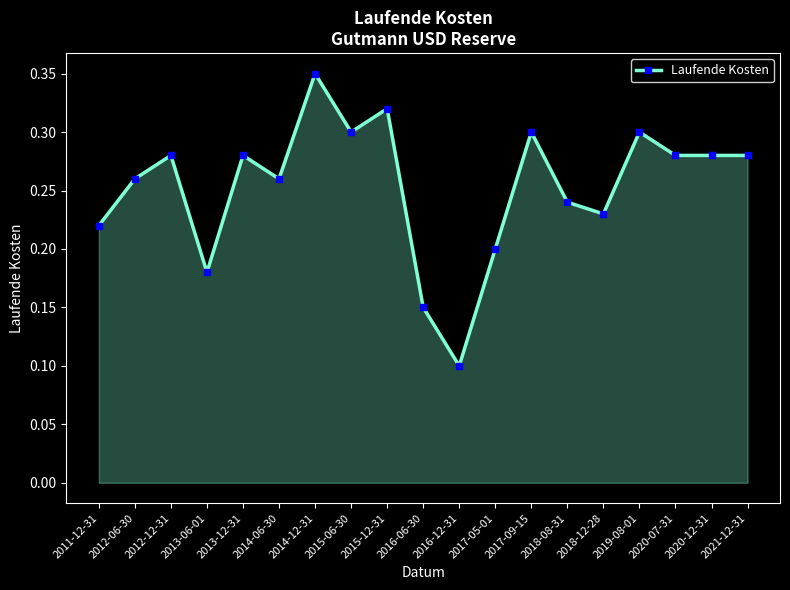

True or false: the data has more than 1 interior local peaks.

True